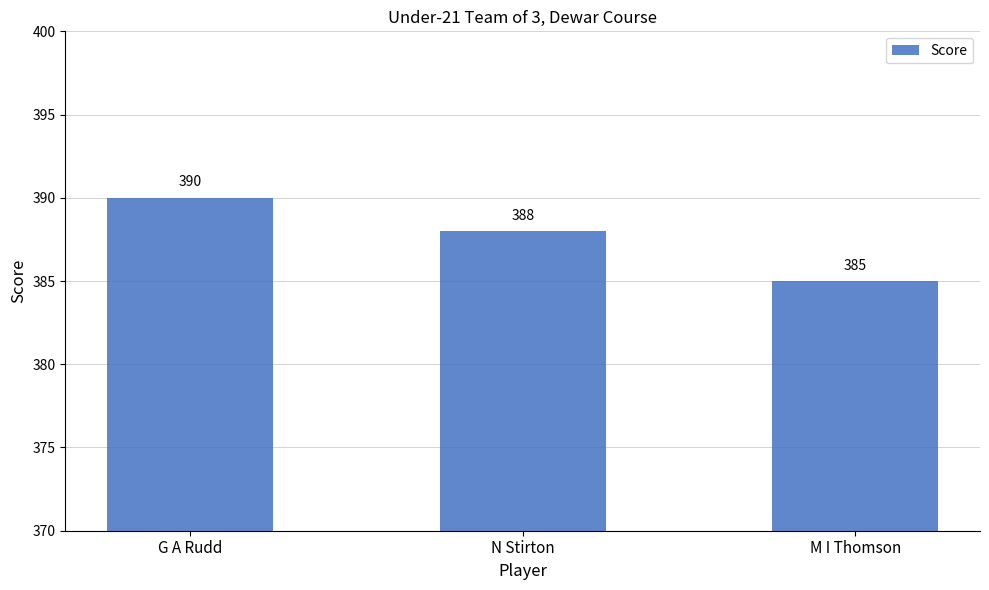

Between N Stirton and M I Thomson, which is larger?

N Stirton